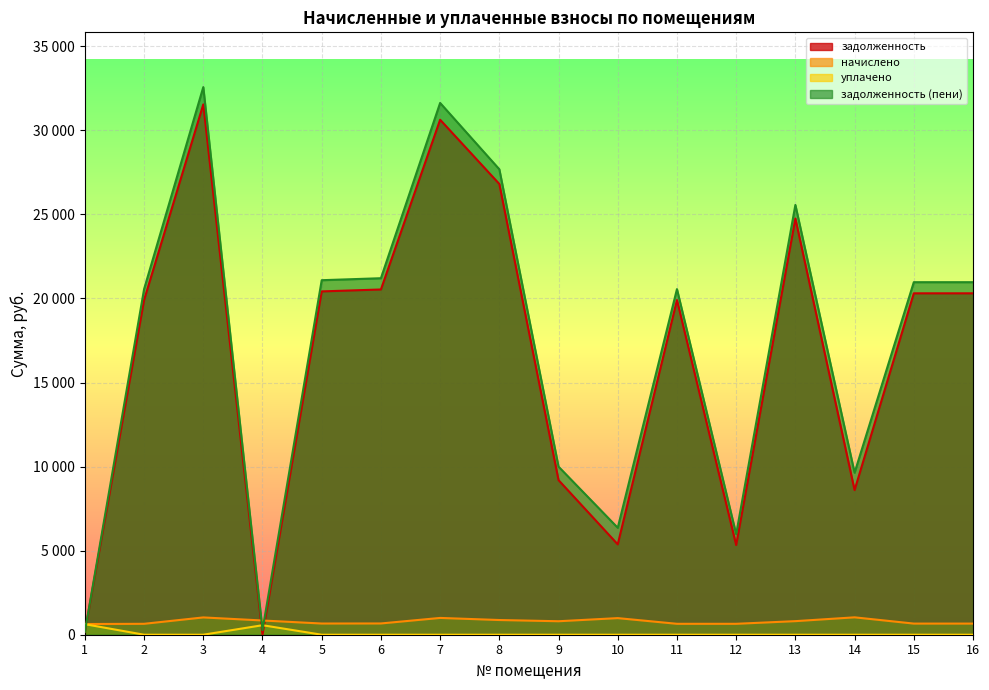

What is the value of the задолженность point at the 15th from the left?

20304.7